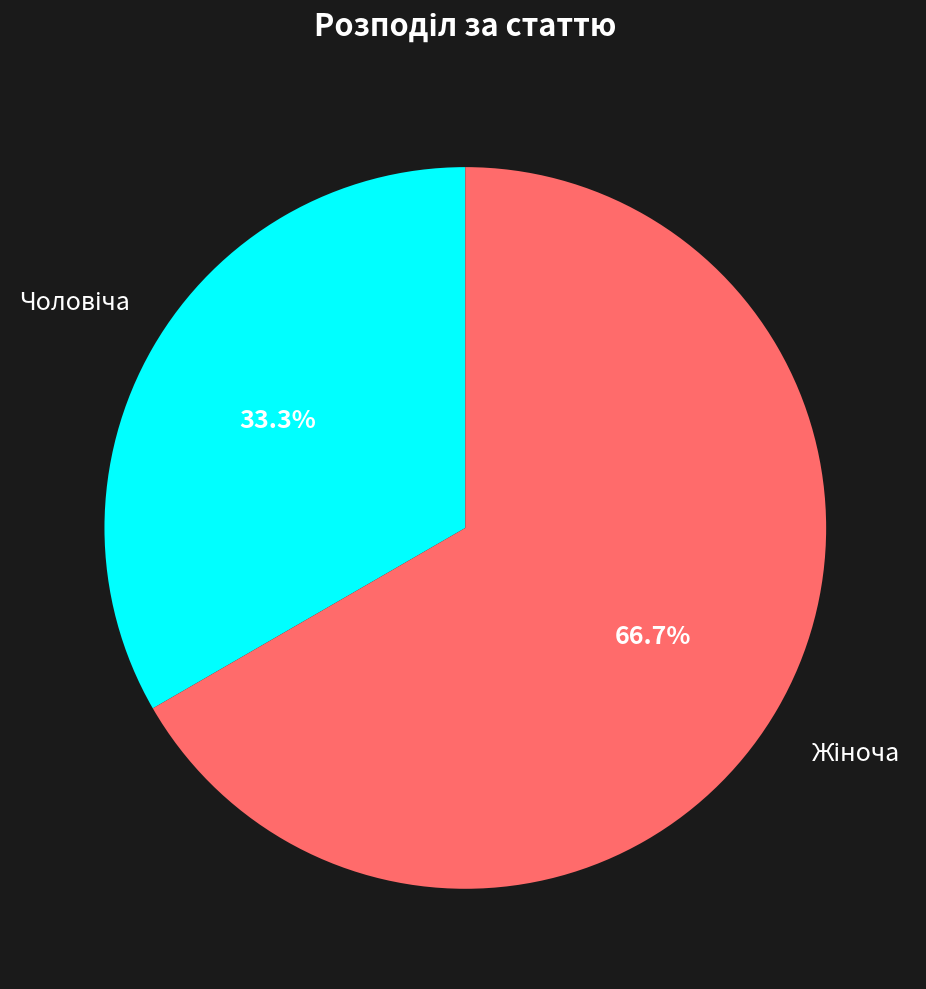

Does any single category account for the majority?

Yes